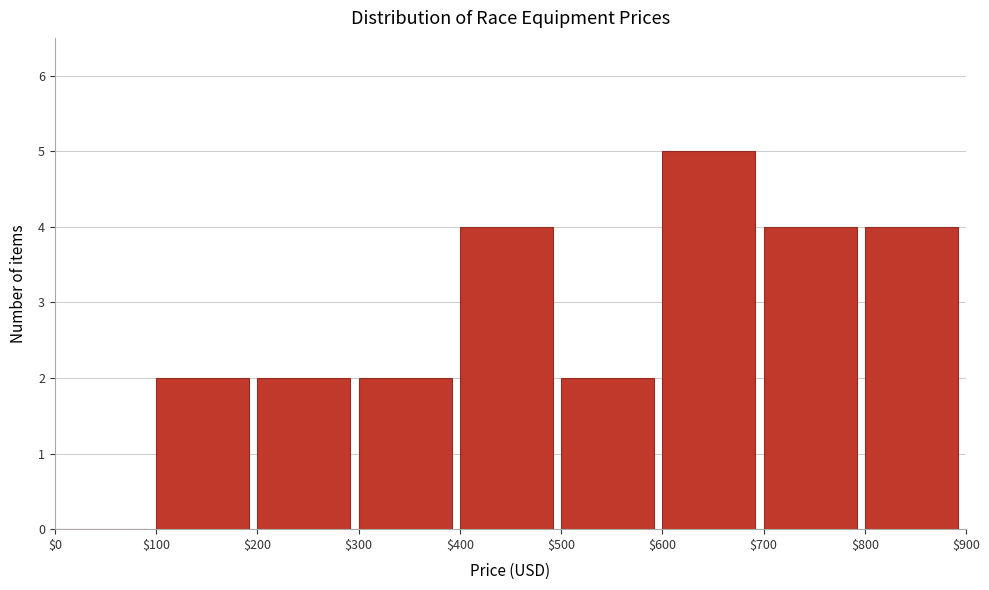

Reading left to right, list every bar in this chart as the range it spans on the x-axis followed by its height. The values are not printed on the chart, so give them approximately, as read against the axis.

$0 to $100: 0
$100 to $200: 2
$200 to $300: 2
$300 to $400: 2
$400 to $500: 4
$500 to $600: 2
$600 to $700: 5
$700 to $800: 4
$800 to $900: 4